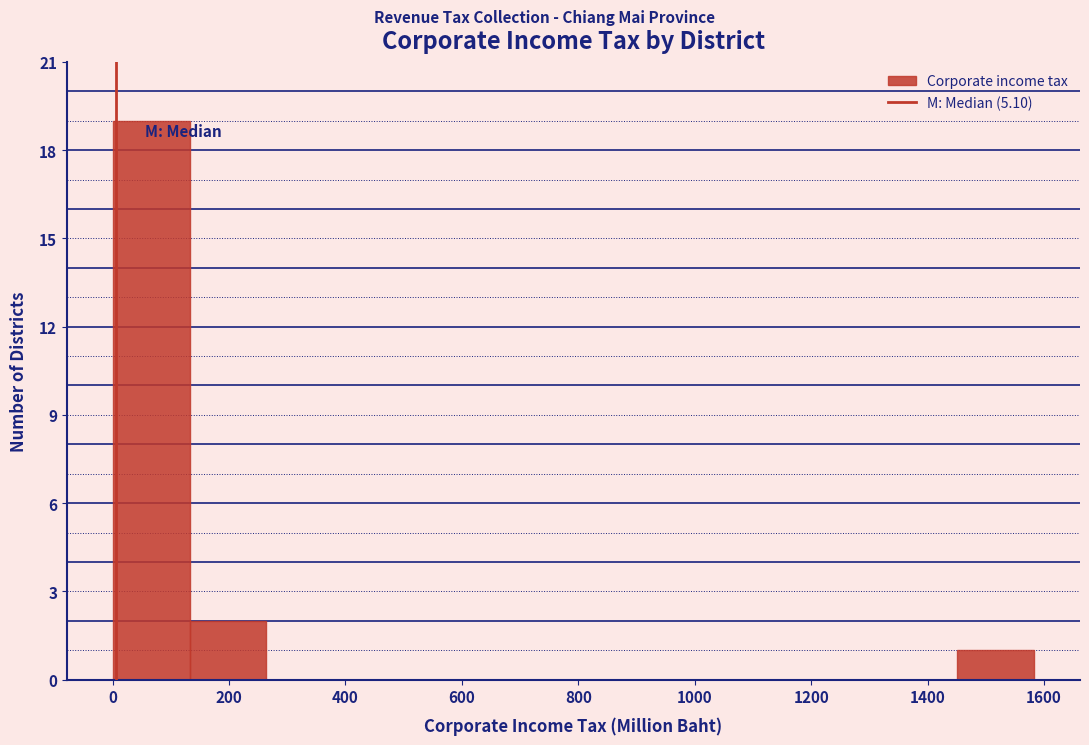

How tall is the bar that spans 140 to 260 on the x-axis? Neither the bar edges nor the heights are printed on the chart, so give them approximately, as read against the axes.

2